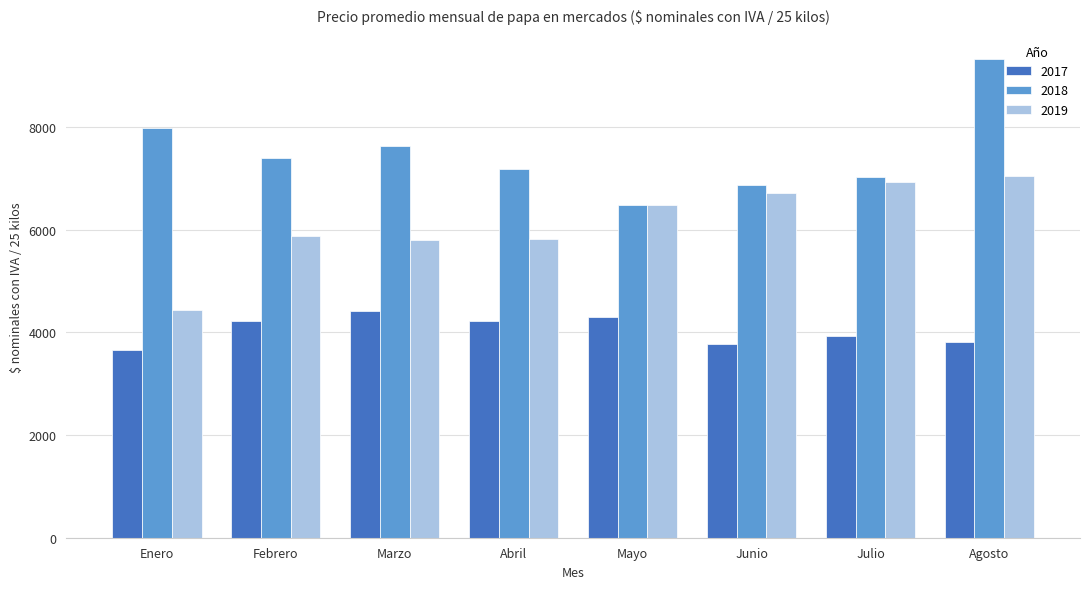

What is the approximate value of 2018 at Julio?

7022.6